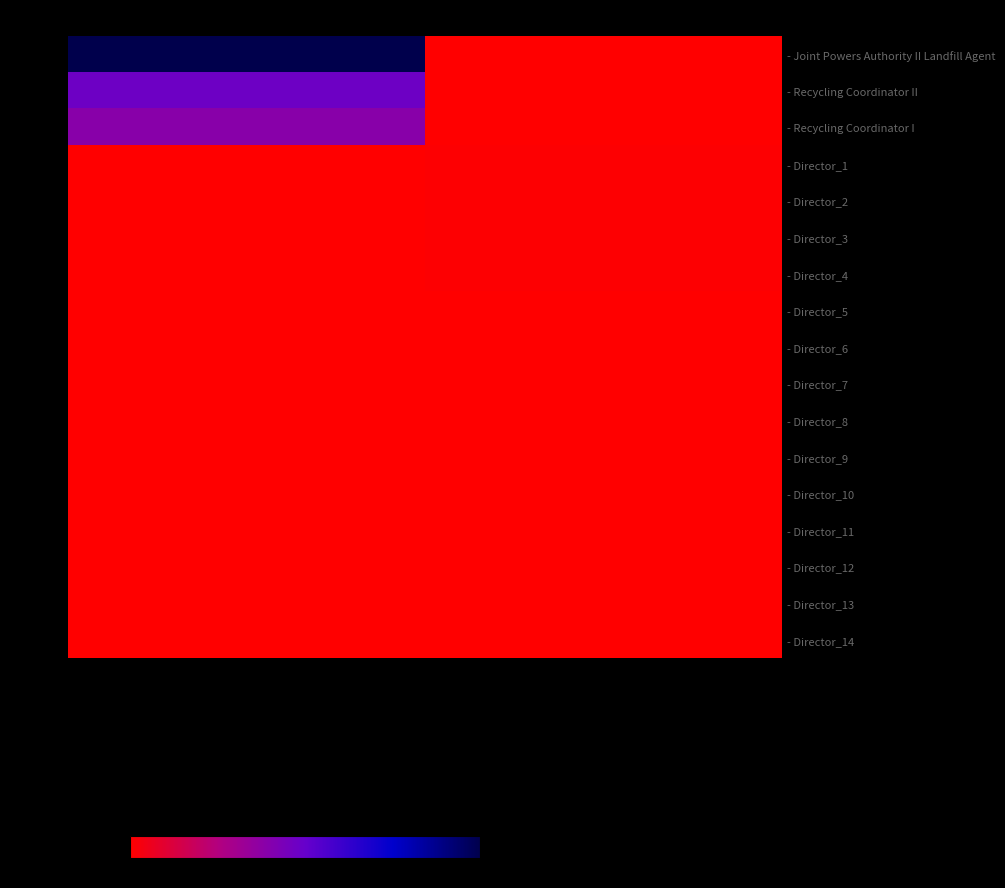

At which category does the chart reach its peak across all series?

Tehama County Solid Waste Management